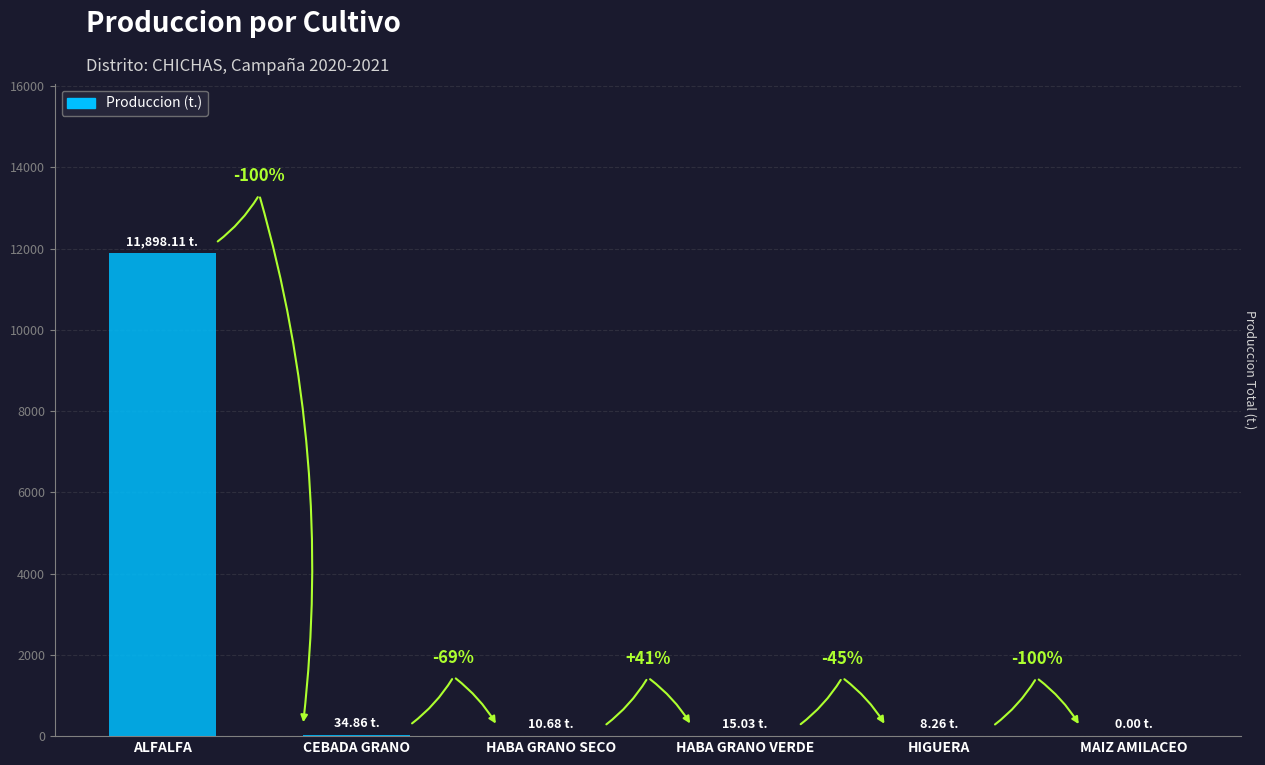

What is the difference between the second highest and minimum values?

34.9